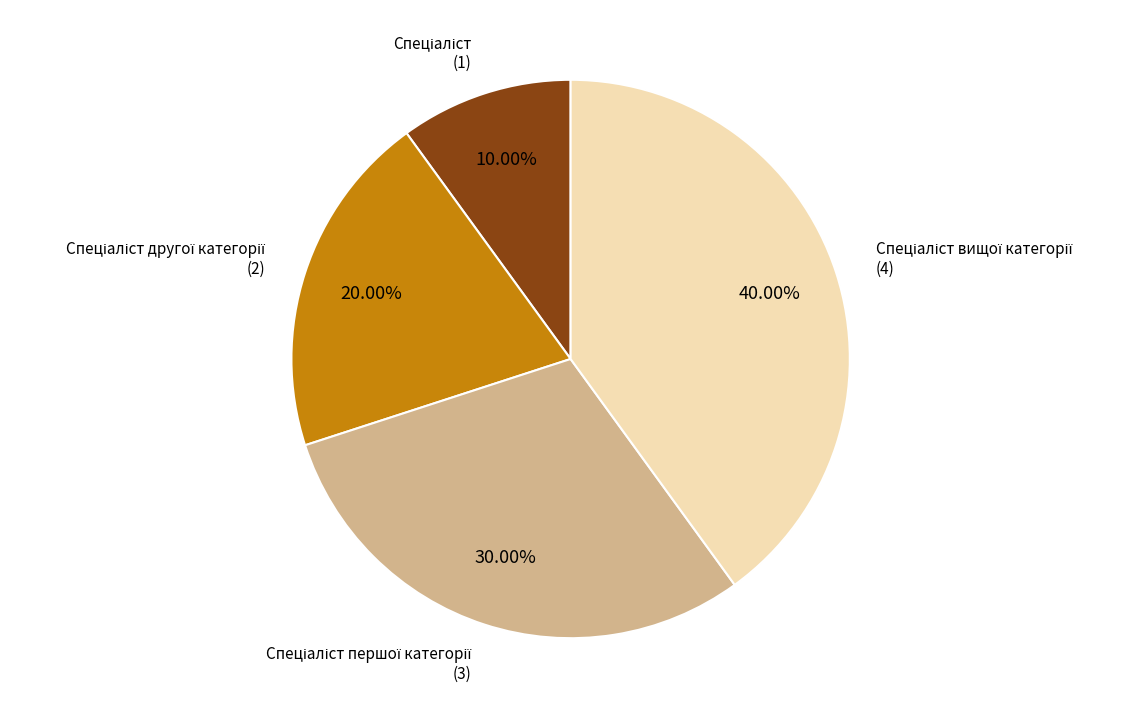

Is there a majority slice in this chart?

No